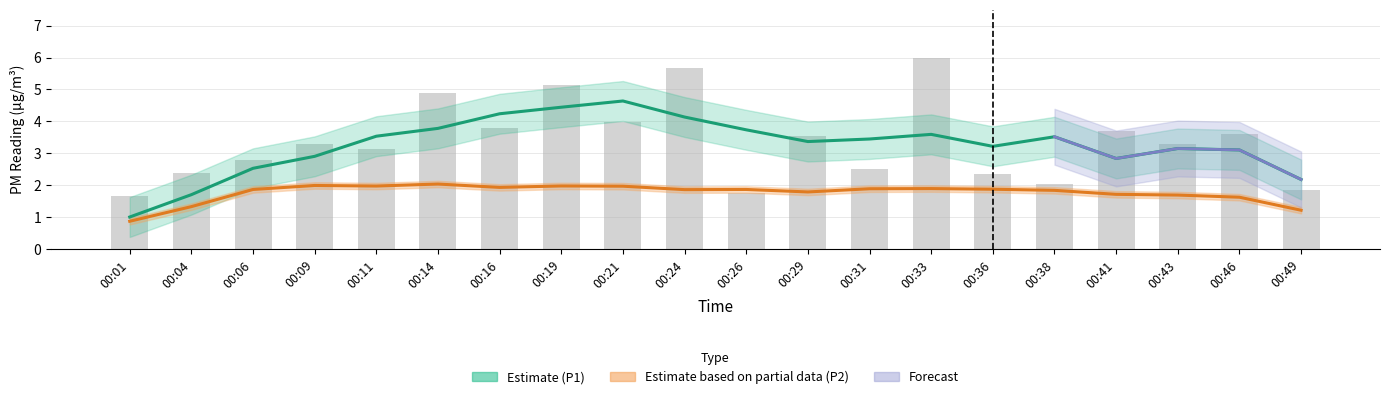

How many bars are there in total?

20